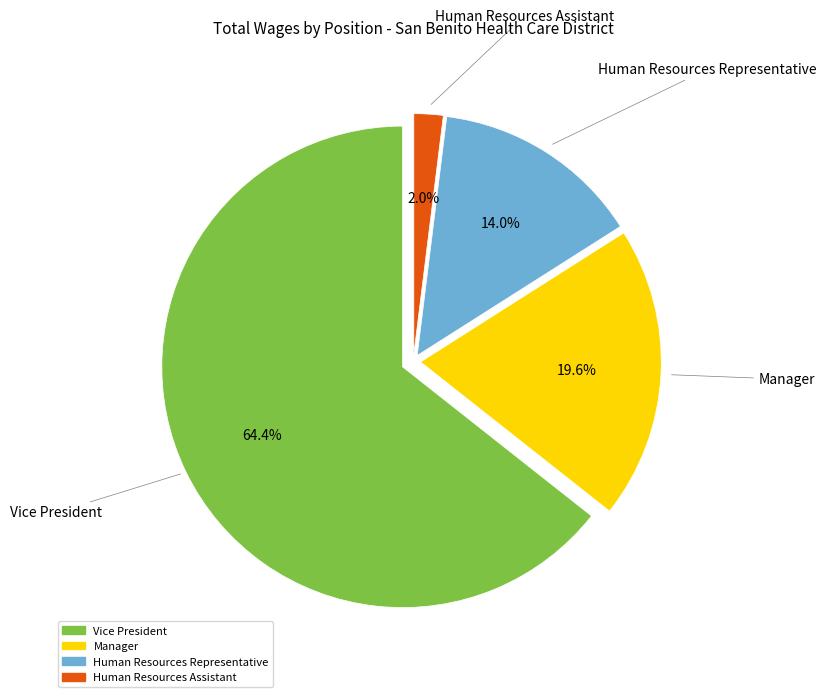

True or false: Manager accounts for 20% of the total.

True